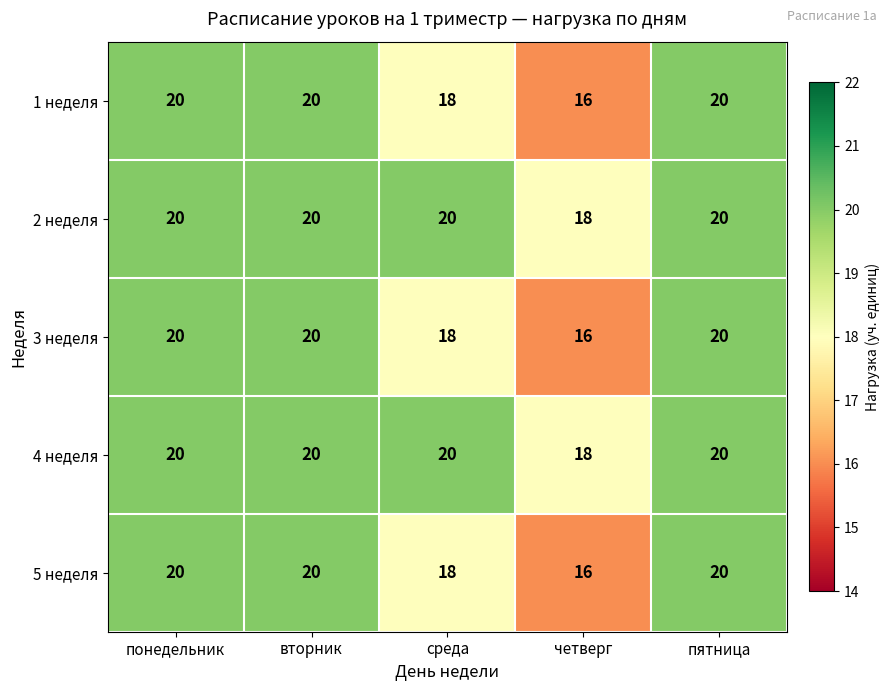

What is the average value of the 5 неделя series?

19